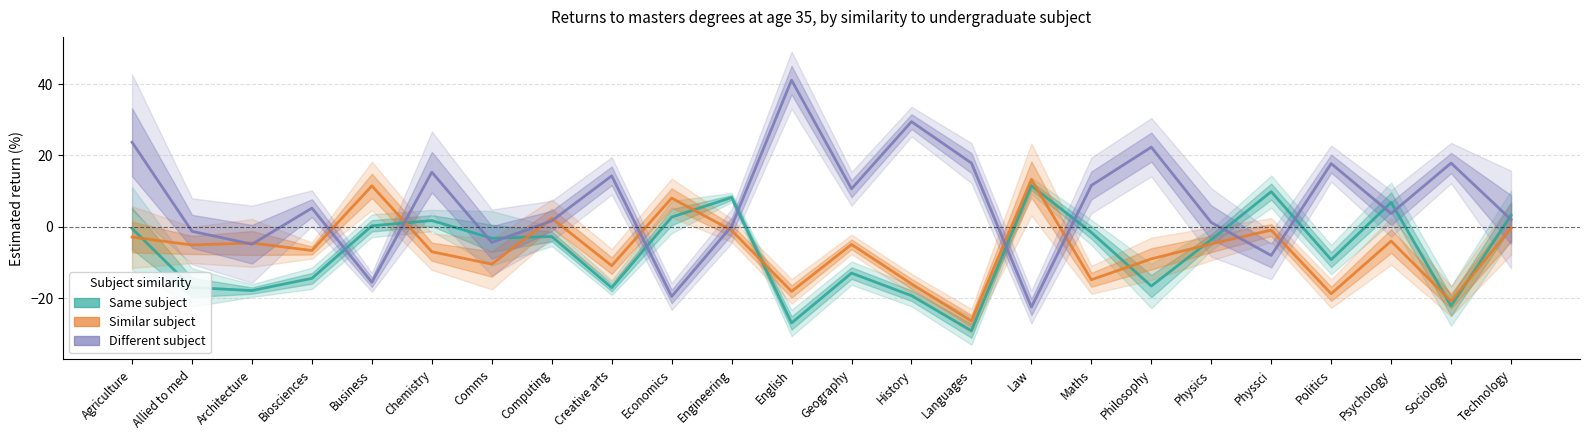

In Different subject, how many points are higher than both neighbors (excluding endpoints)?

8